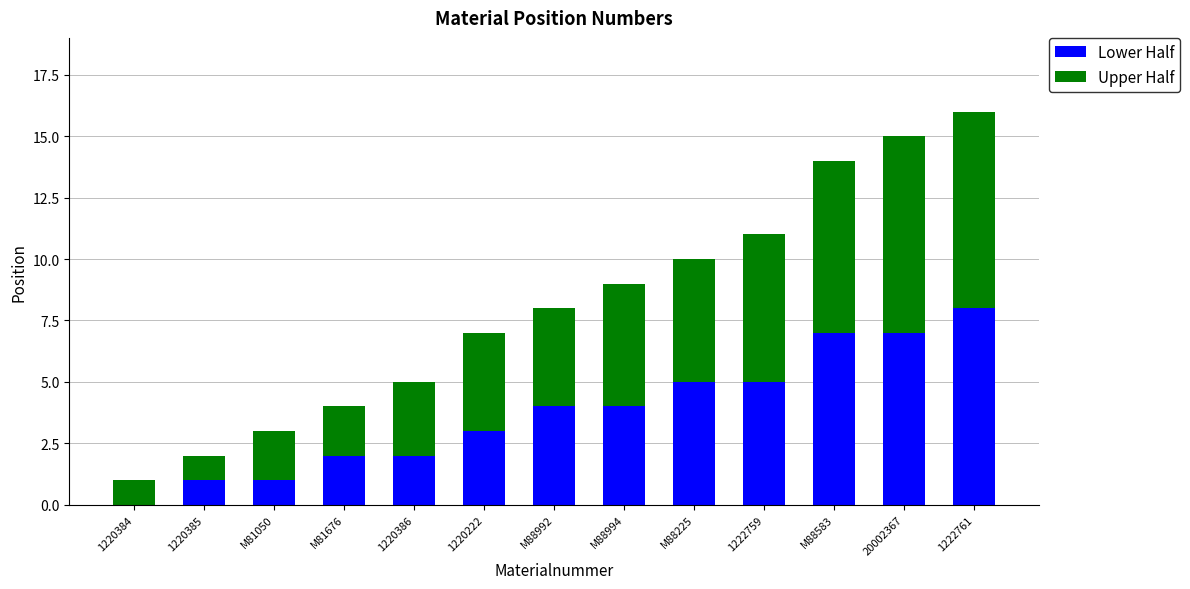

At which label does Lower Half reach its peak?

1222761